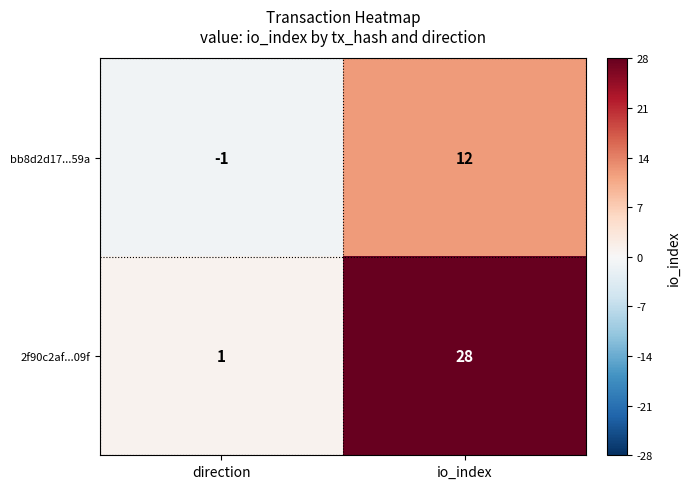

Is it true that bb8d2d17...59a equals 12 at io_index?

True